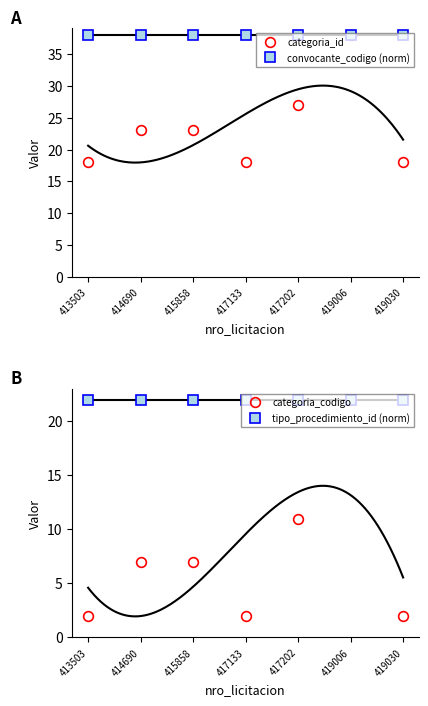

Which series has the largest total across all categories?

convocante_codigo (norm)